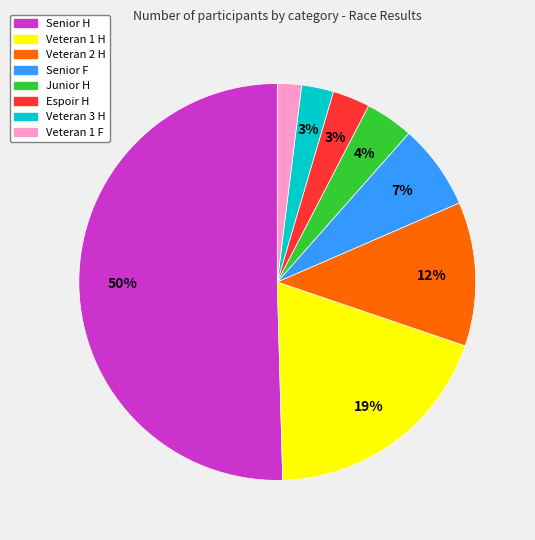

Which slice is the largest?

Senior H